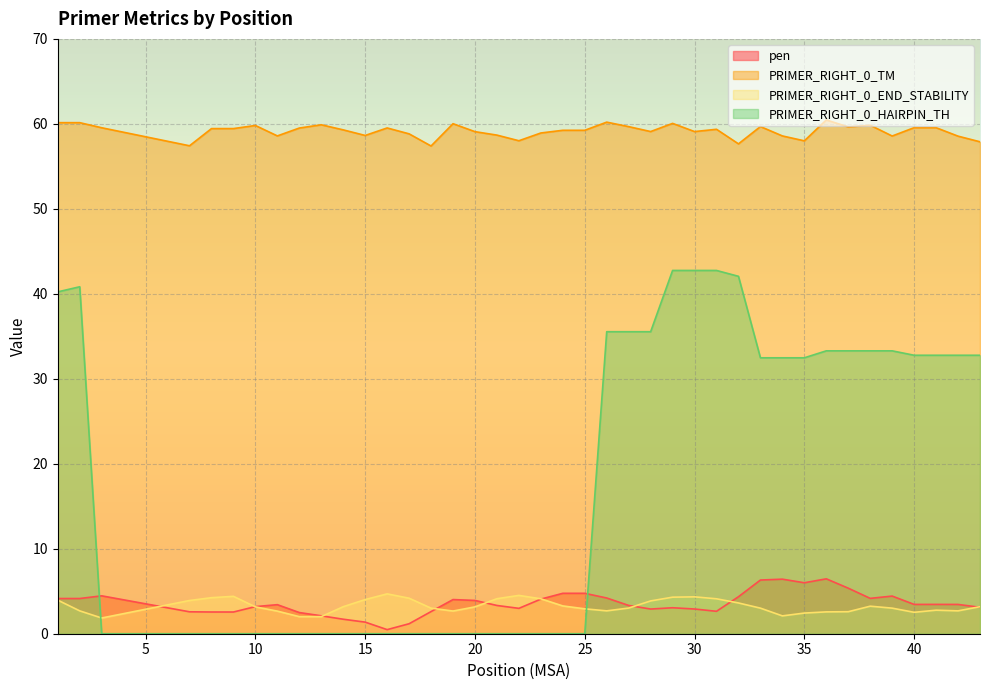

Which series has the largest range (max minus min)?

PRIMER_RIGHT_0_HAIRPIN_TH